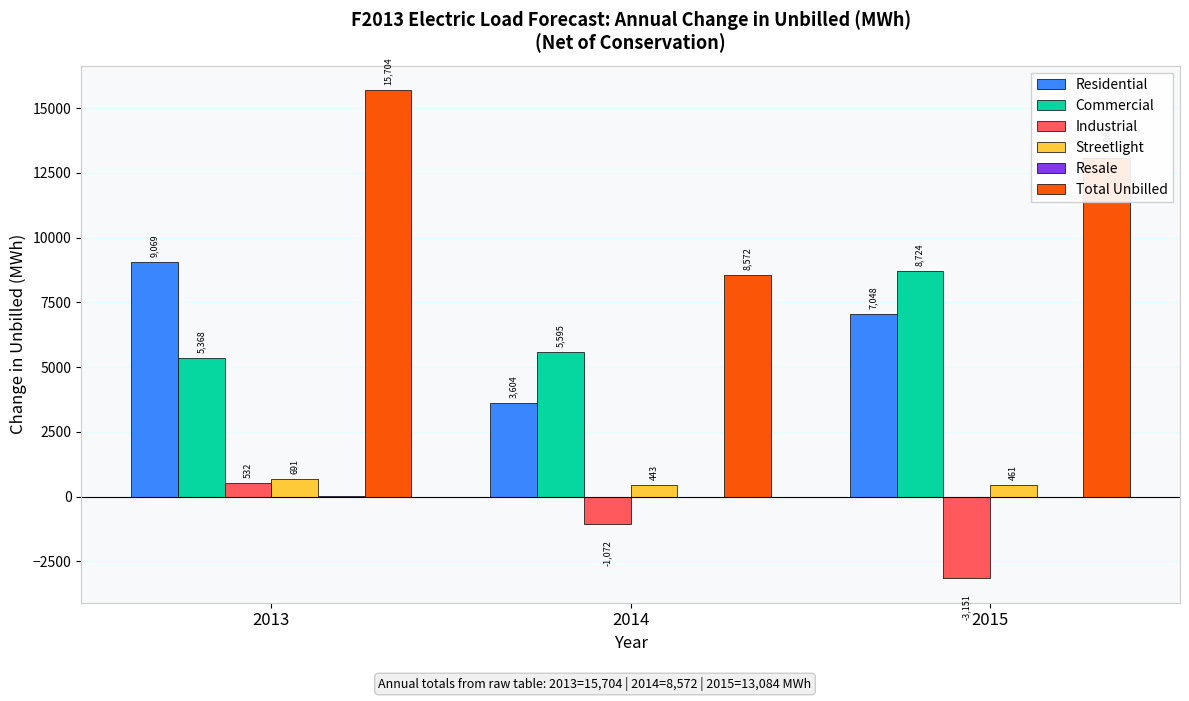

Are the bars horizontal?

No